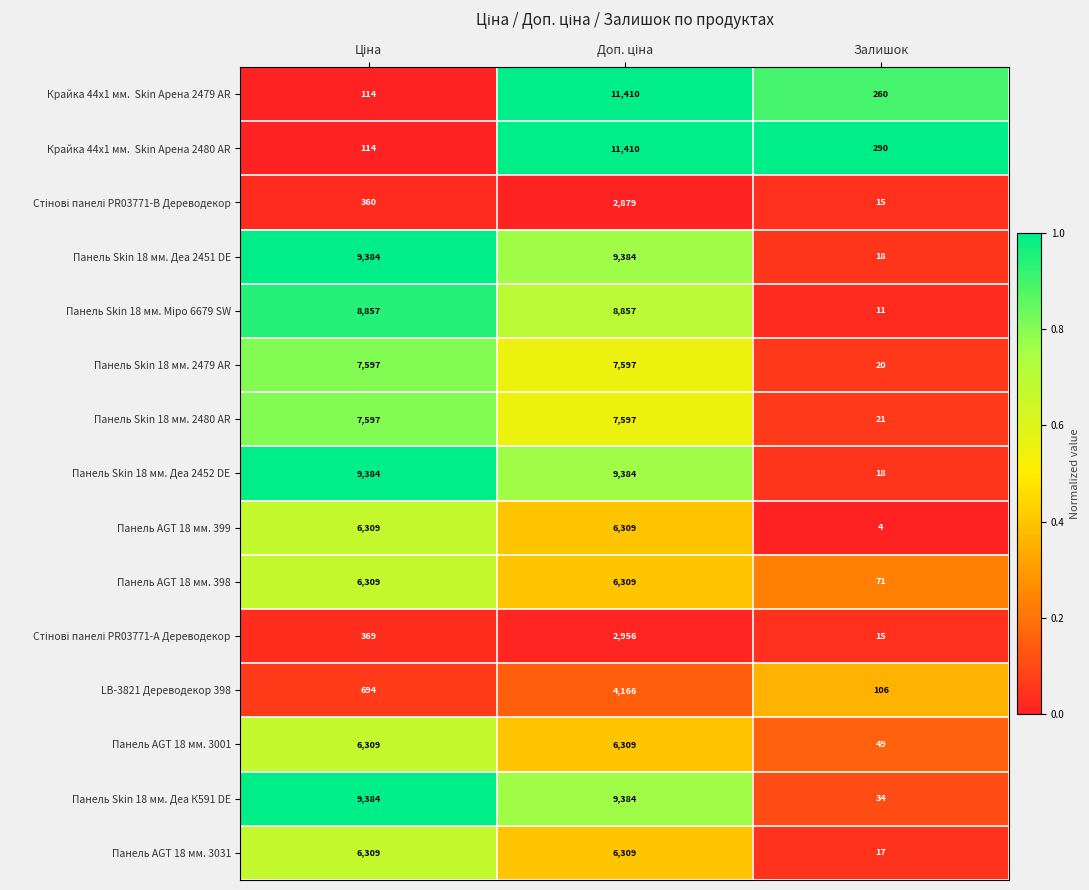

What is the spread (max minus min) of values at Залишок?

286